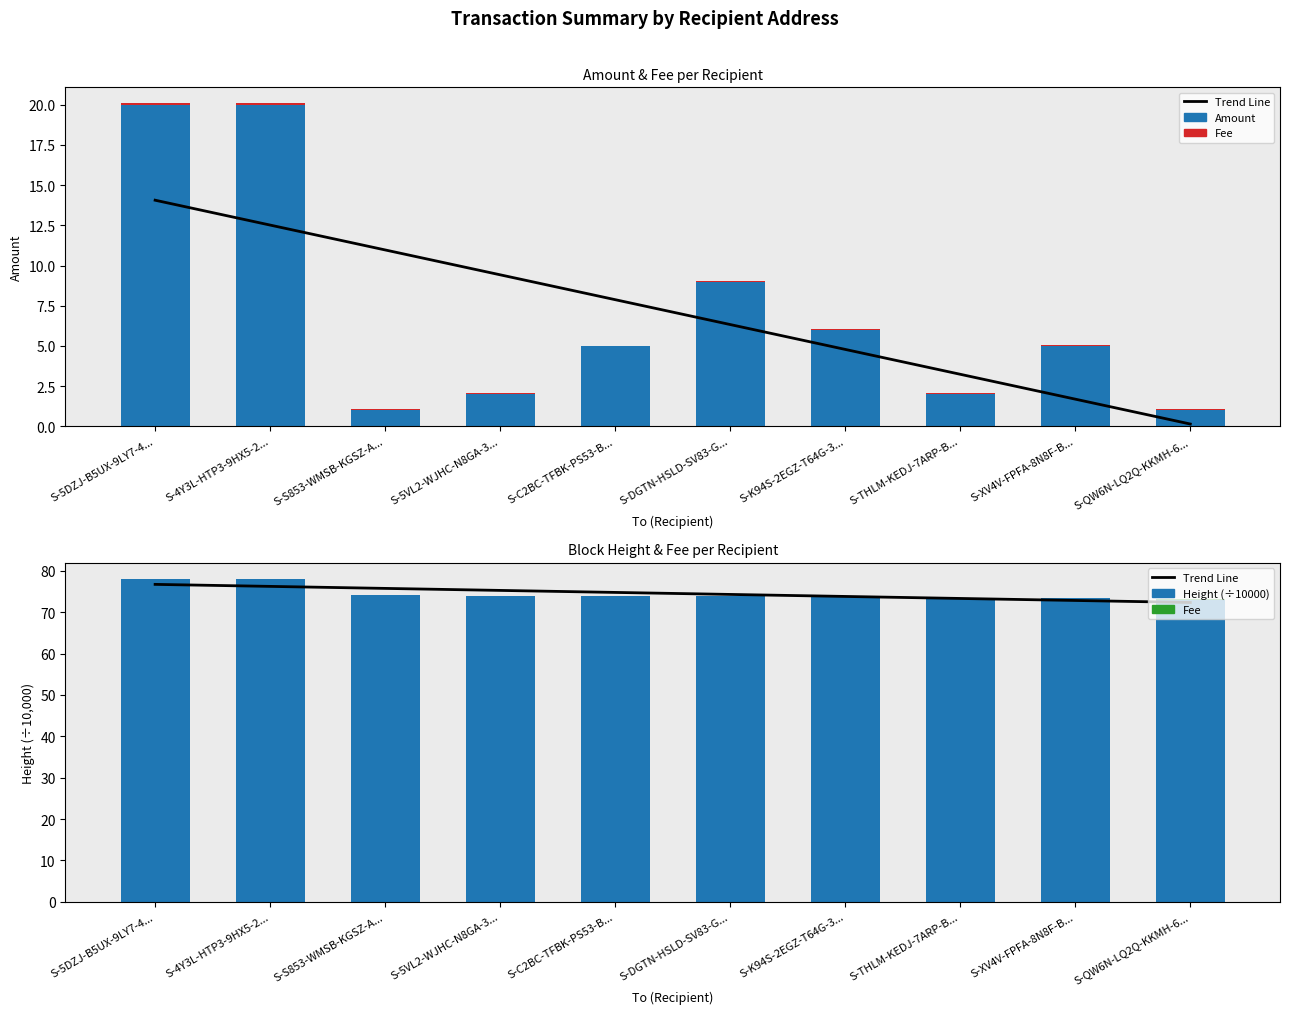

Reading left to right, list all the values displayed in this chart.

Trend Line: 76.7	76.3	75.8	75.3	74.8	74.3	73.8	73.3	72.9	72.4
Amount: 20.0	20.0	1.0	2.0	5.0	9.0	6.0	2.0	5.0	1.0
Fee: 0.1	0.1	0.1	0.1	0.0	0.1	0.0	0.1	0.0	0.1
Height (÷10000): 78.0	78.0	74.2	73.9	73.9	73.9	73.8	73.5	73.4	73.1